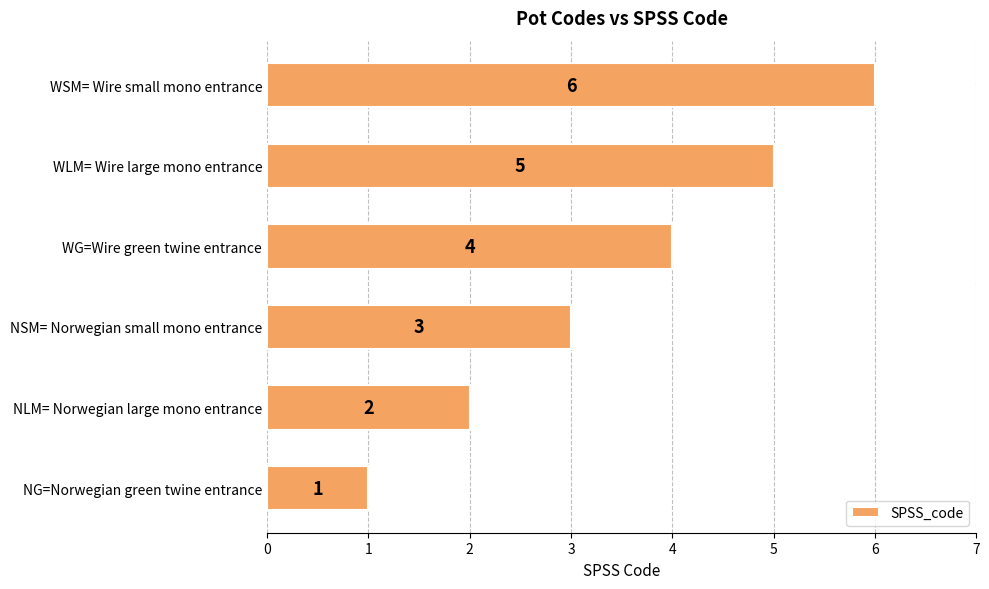

What is the difference between the second highest and minimum values?

4